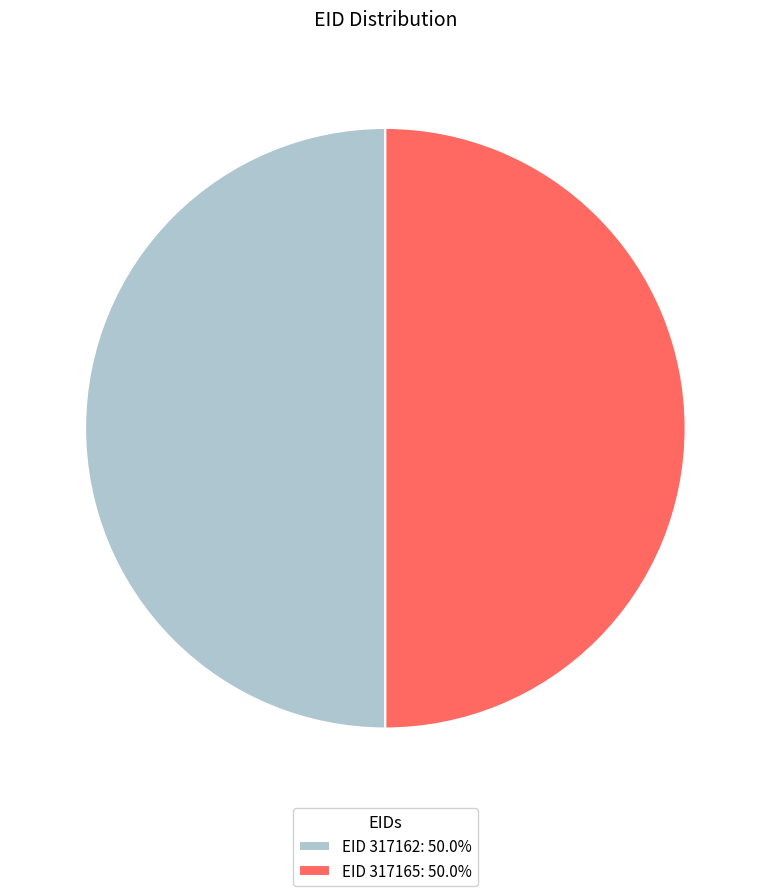

What is the ratio of the value at EID 317165: 50.0% to the value at EID 317162: 50.0%?

1.0